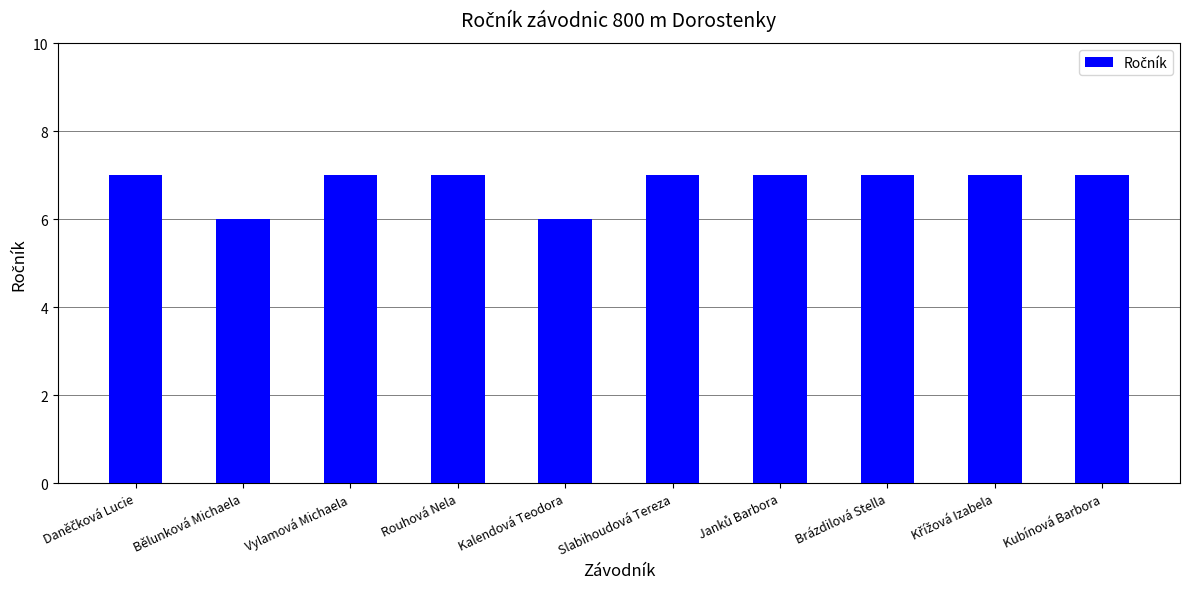

What is the ratio of the value at Bělunková Michaela to the value at Slabihoudová Tereza?

0.9